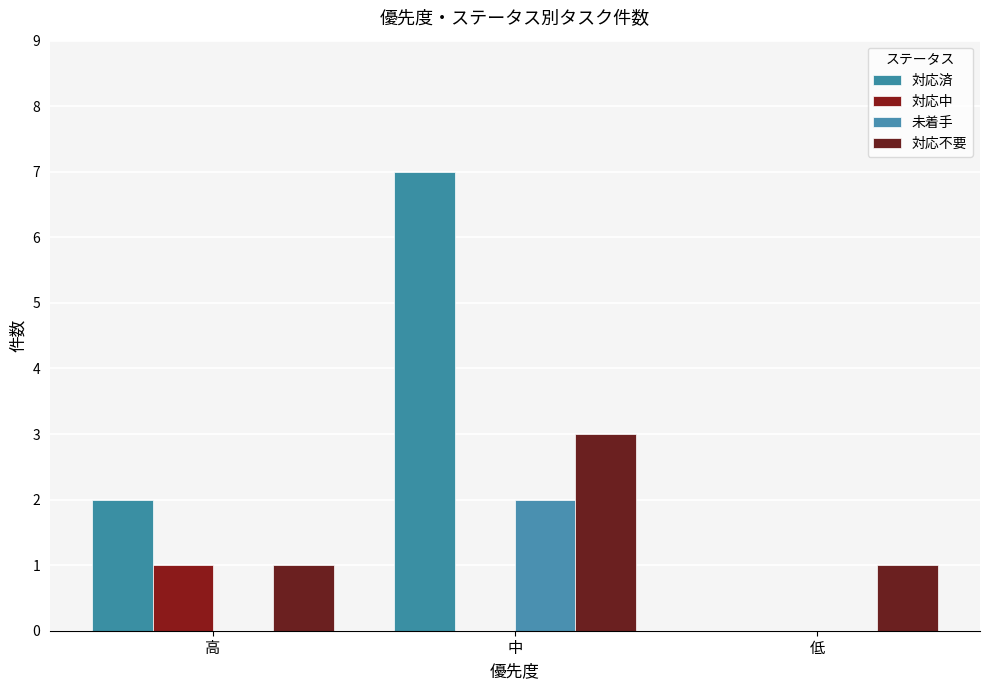

Which series has the largest total across all categories?

対応済